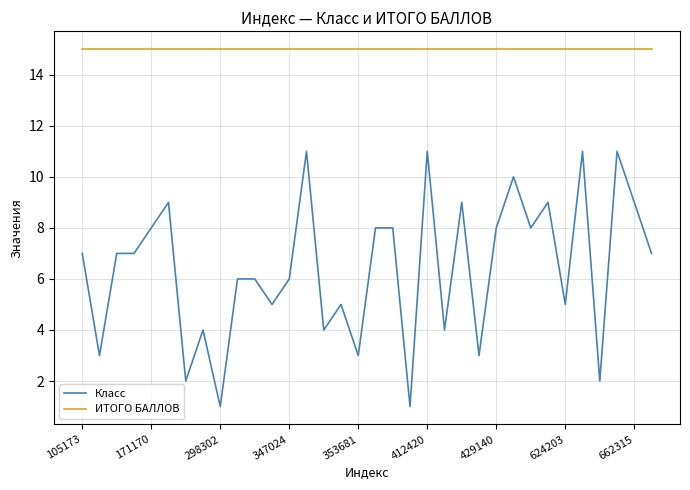

True or false: Класс and ИТОГО БАЛЛОВ cross at least once.

False